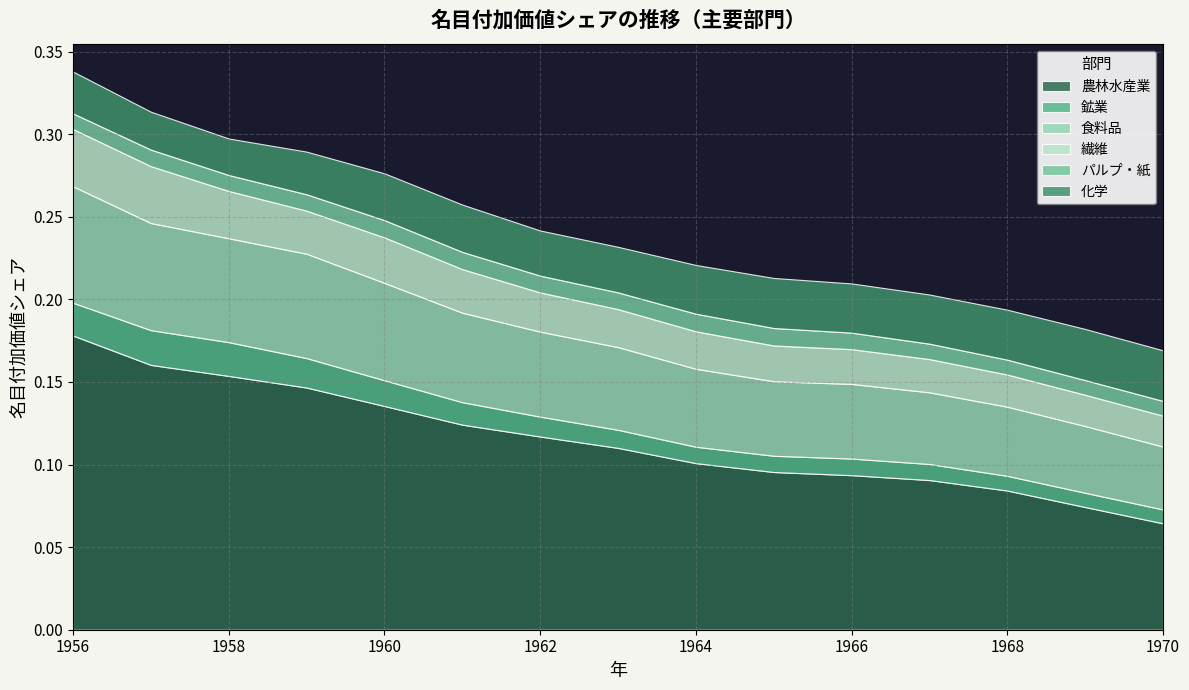

What is the total value across all series at 1964?

0.2